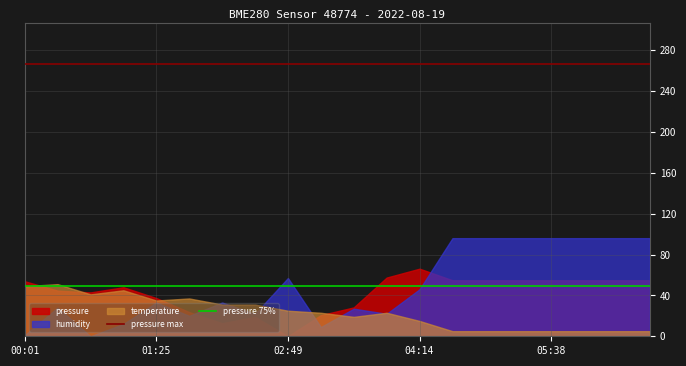

What is the value of the pressure max point at the 14th from the left?

266.1